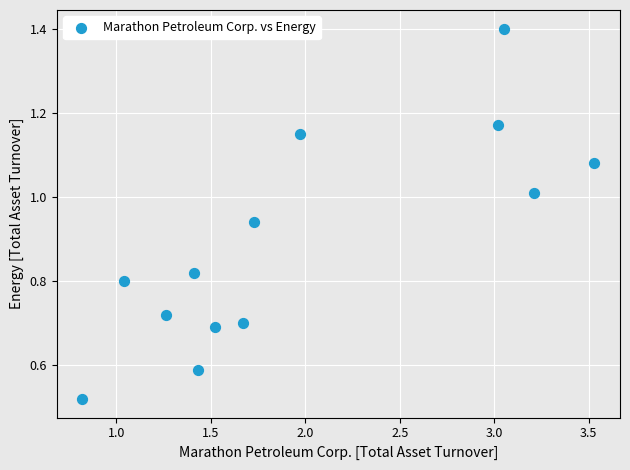

What is the range of X values (max minus min)?

2.7